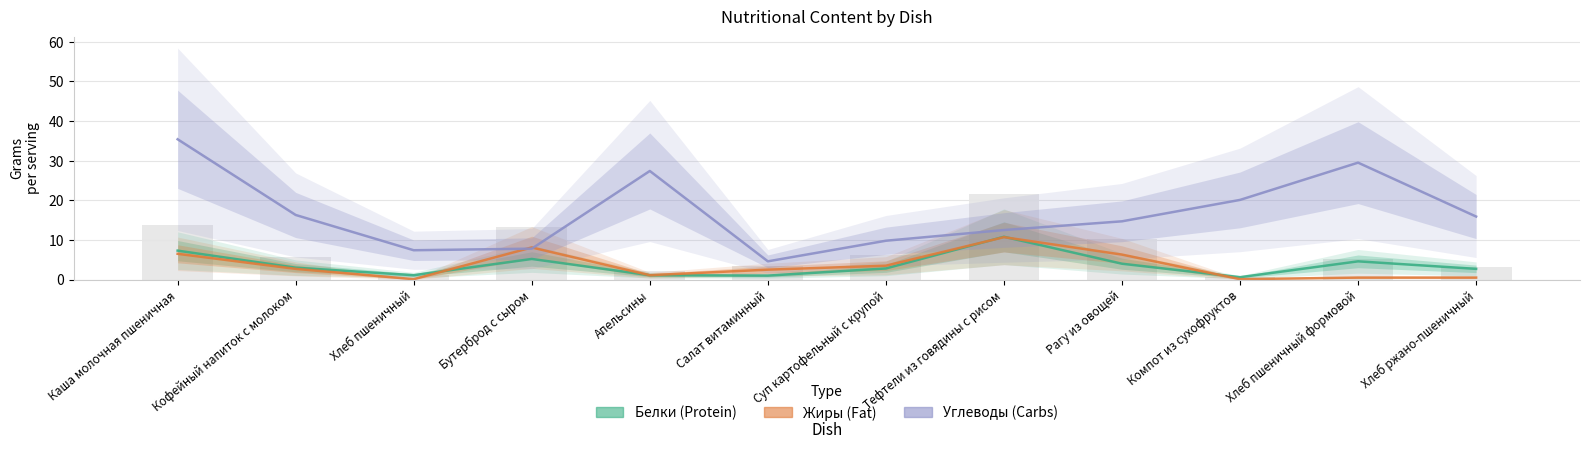

What is the label of the 4th bar from the left?

Бутерброд с сыром